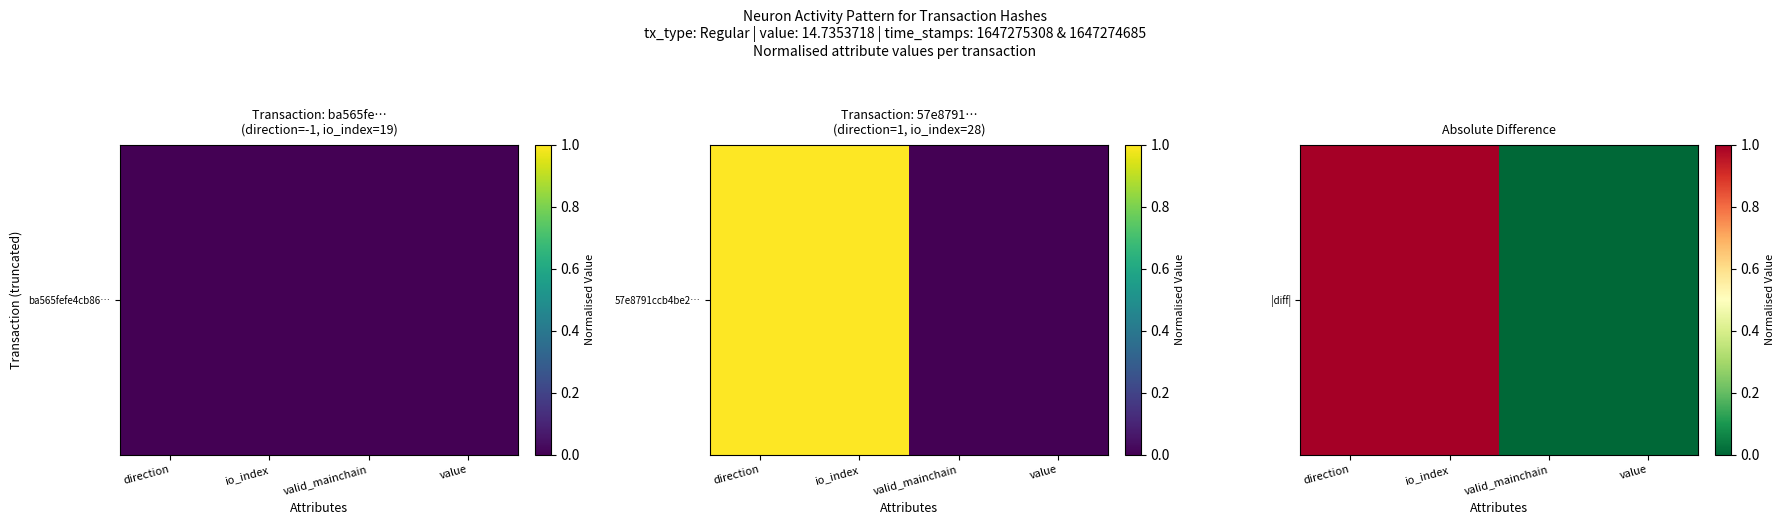

The chart shows a value of 1 at io_index. True or false?

True